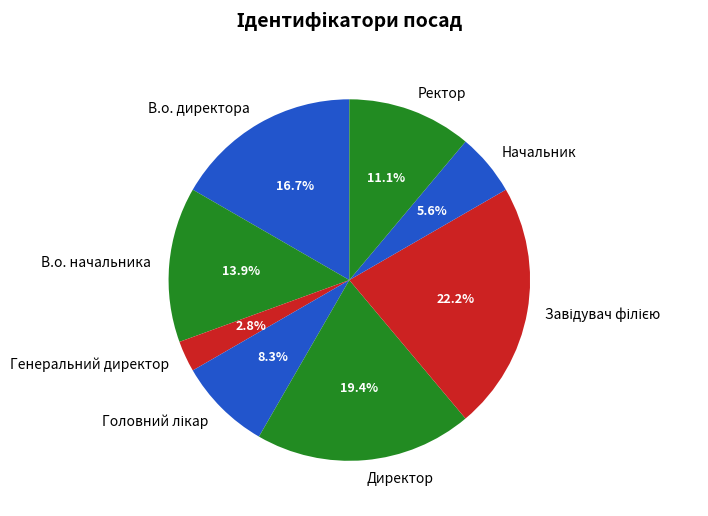

Approximately how many times larger is the value at Ректор compared to В.о. директора?

0.7